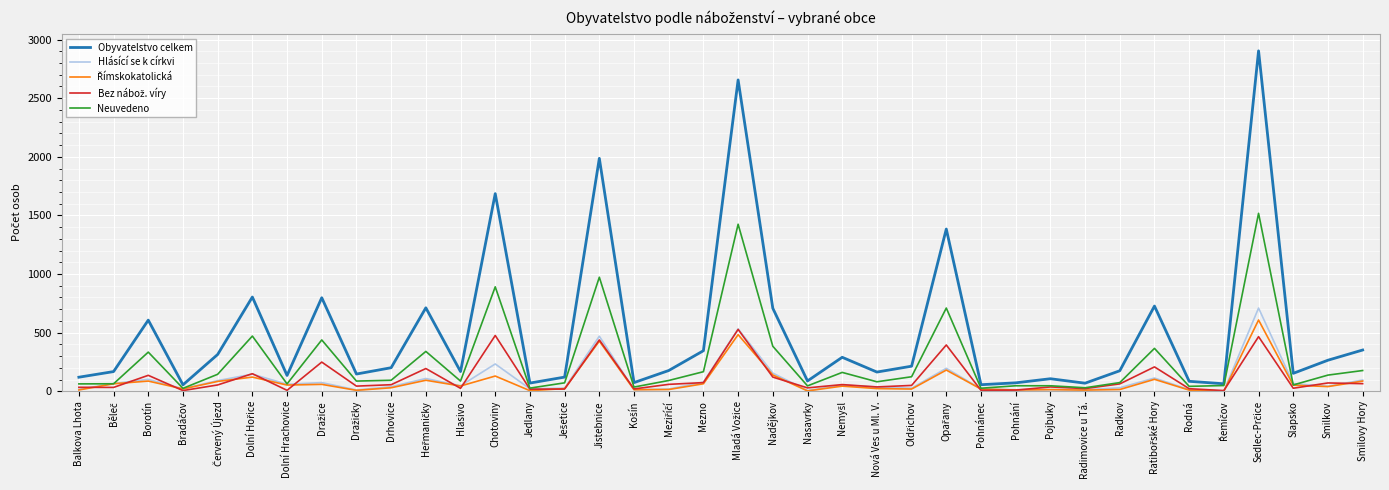

What is the spread (max minus min) of values at Smilovy Hory?

287